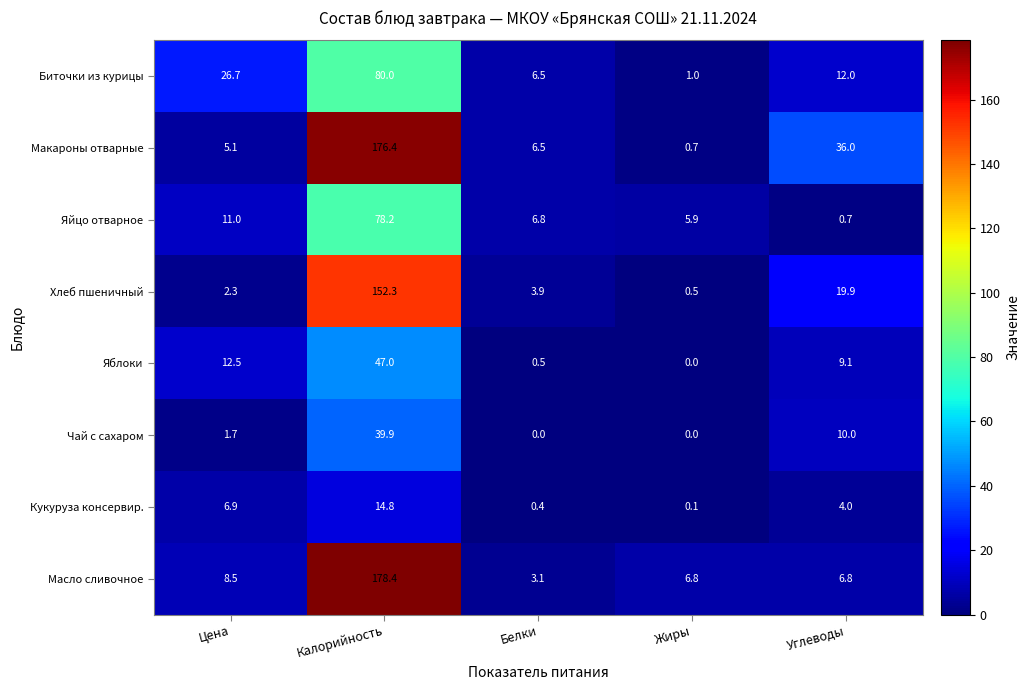

Rank the series at Углеводы from highest to lowest value.

Макароны отварные, Хлеб пшеничный, Биточки из курицы, Чай с сахаром, Яблоки, Масло сливочное, Кукуруза консервир., Яйцо отварное